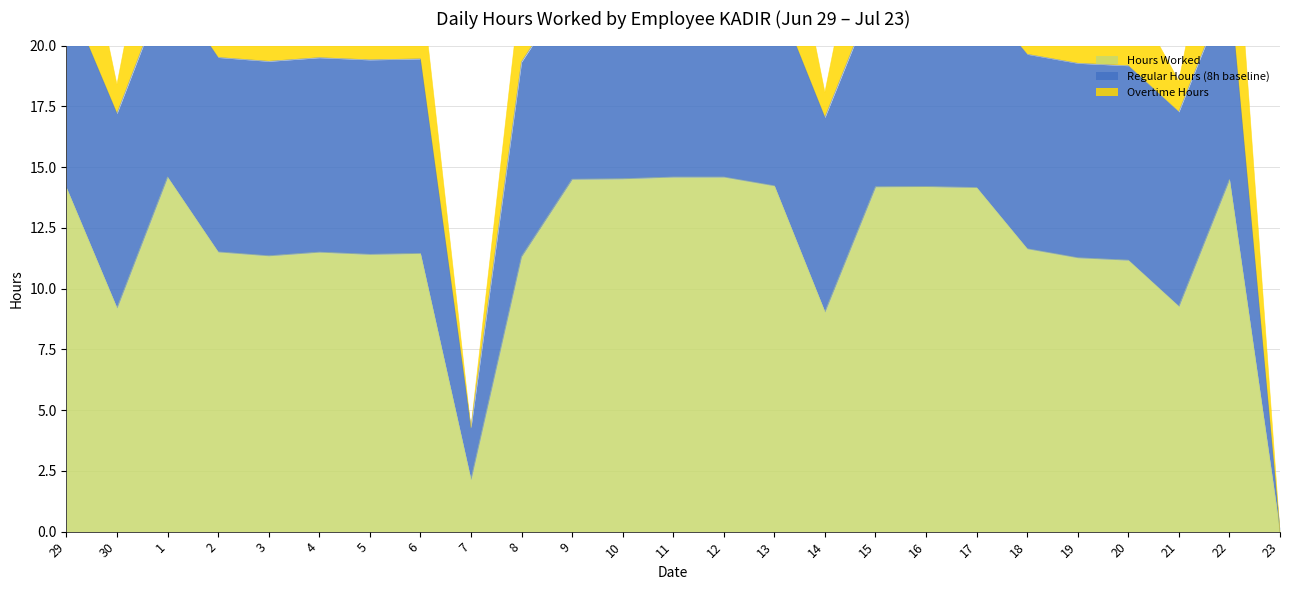

List the labels in order of Overtime Hours value, largest first.

1, 11, 12, 10, 9, 22, 13, 16, 15, 17, 29, 18, 2, 4, 6, 5, 3, 8, 19, 20, 21, 30, 14, 7, 23